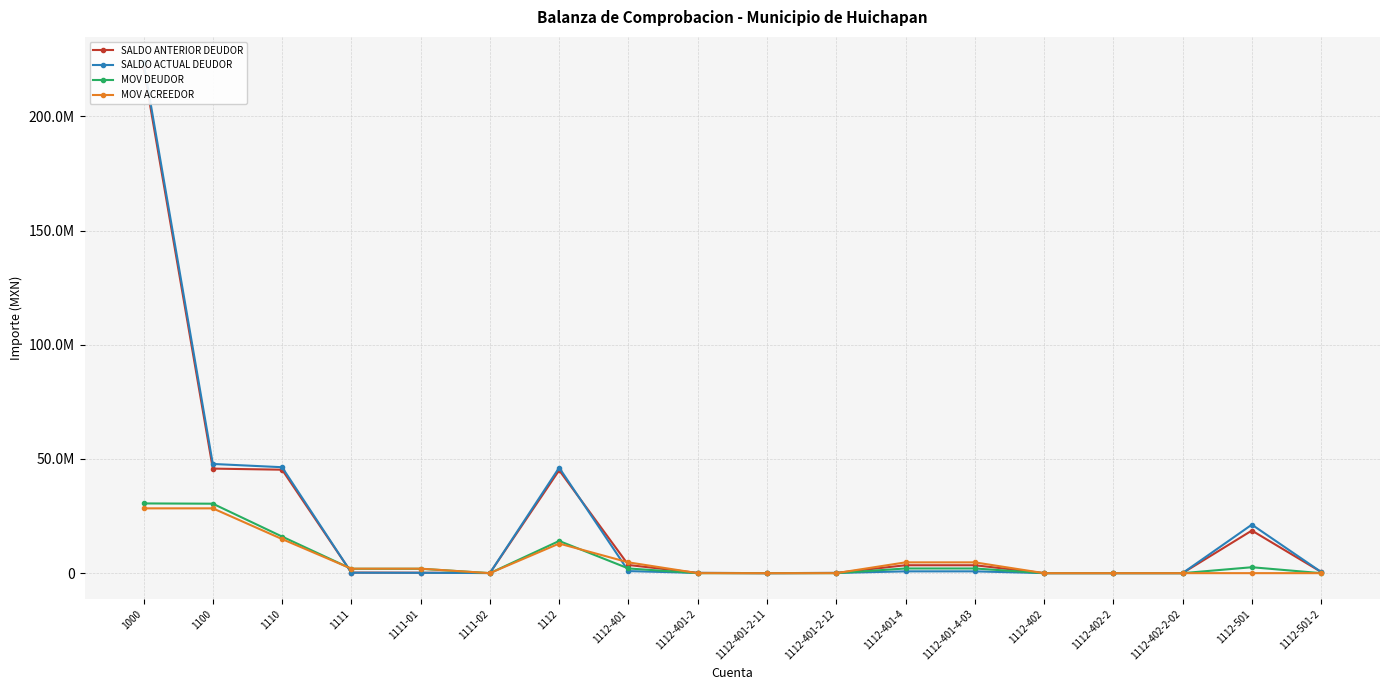

At which category does SALDO ACTUAL DEUDOR reach its first local peak?

1112